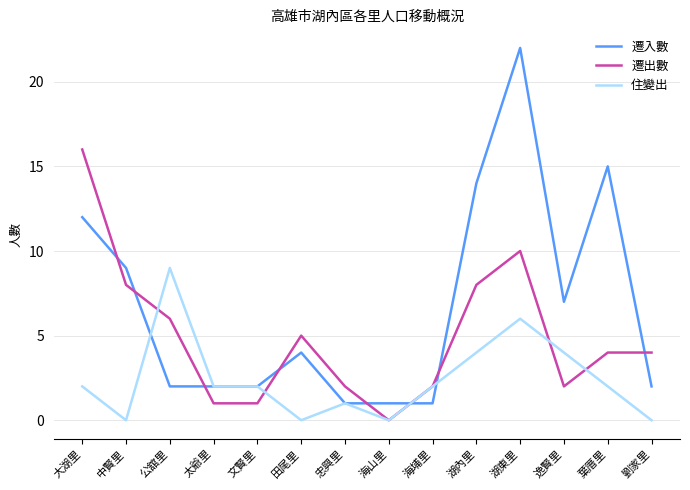

True or false: 遷出數 and 遷入數 intersect in this chart.

True